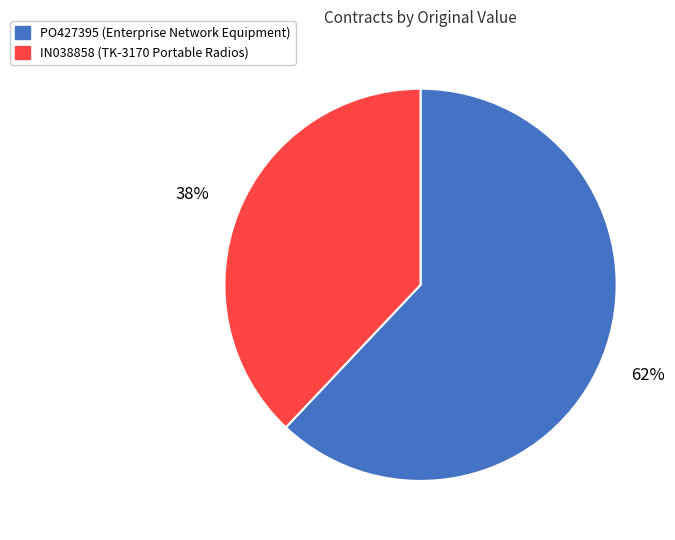

To the nearest percent, what is the difference between the PO427395 and IN038858 slice percentages?

24%